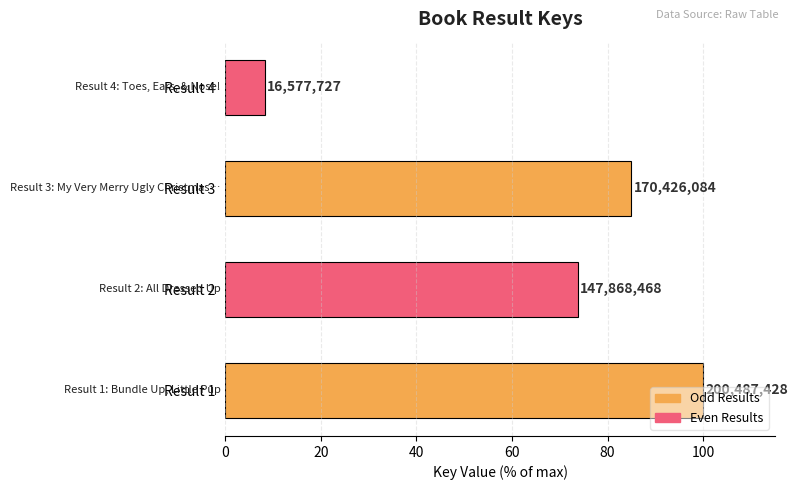

Does the chart contain any negative values?

No